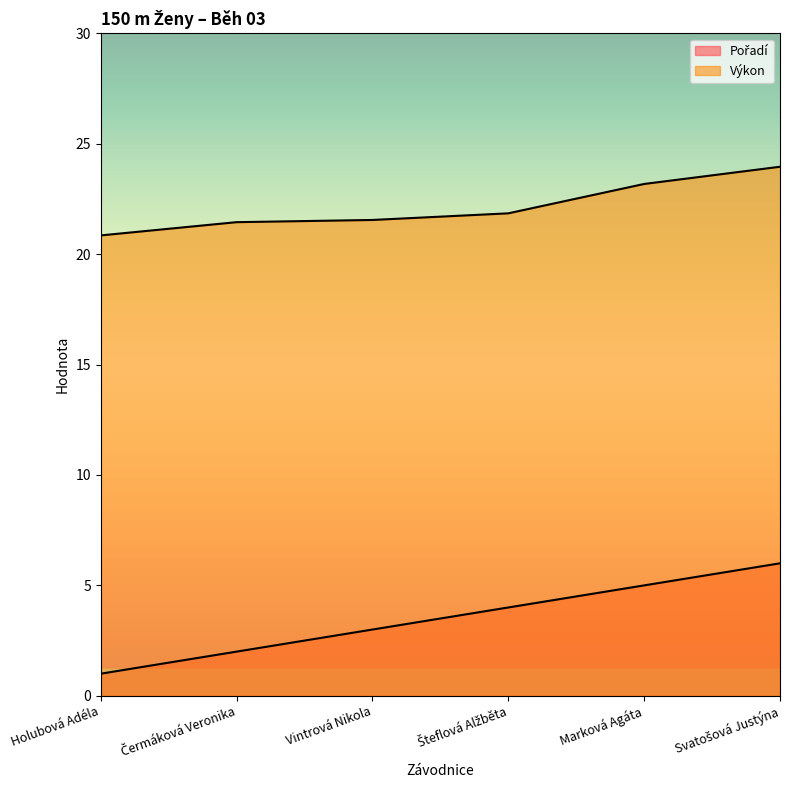

True or false: Výkon and Pořadí intersect in this chart.

False